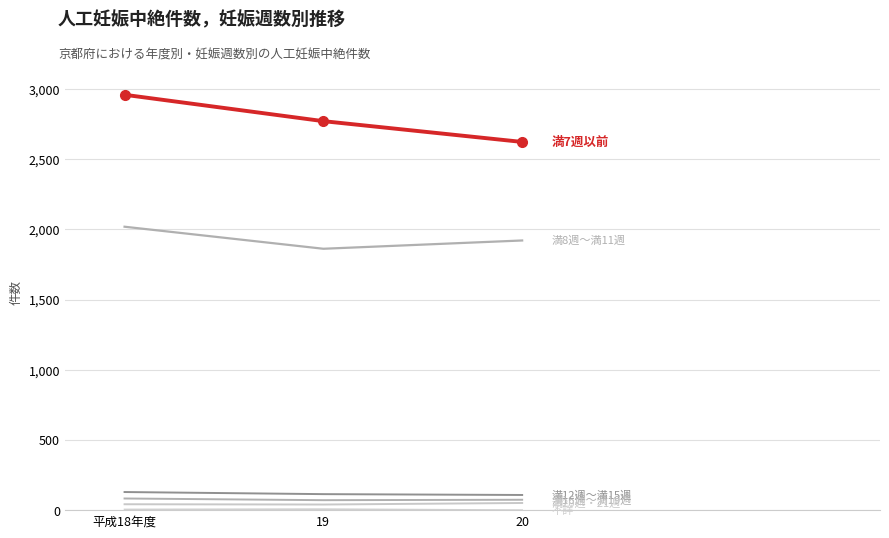

Reading left to right, extract all data points from this chart.

満7週以前: 2959	2771	2623
満8週～満11週: 2019	1862	1921
満12週～満15週: 129	114	108
満16週～満19週: 83	71	74
満20週・21週: 42	40	51
不詳: 5	7	0